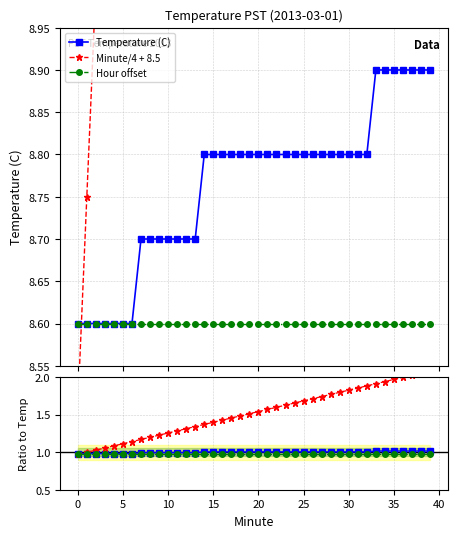

The value of Minute/4 + 8.5 at 23 is 6.3. True or false?

False